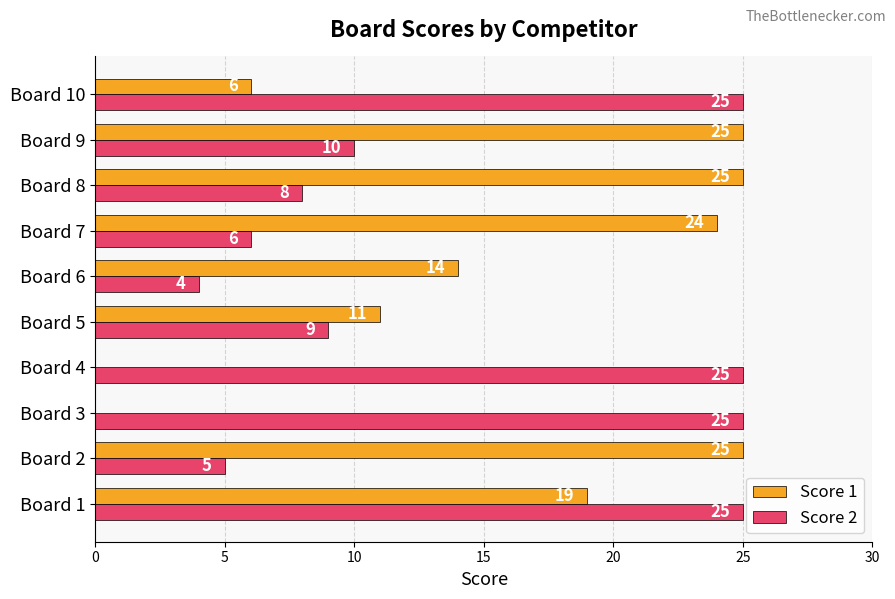

How many distinct data groups are displayed?

2